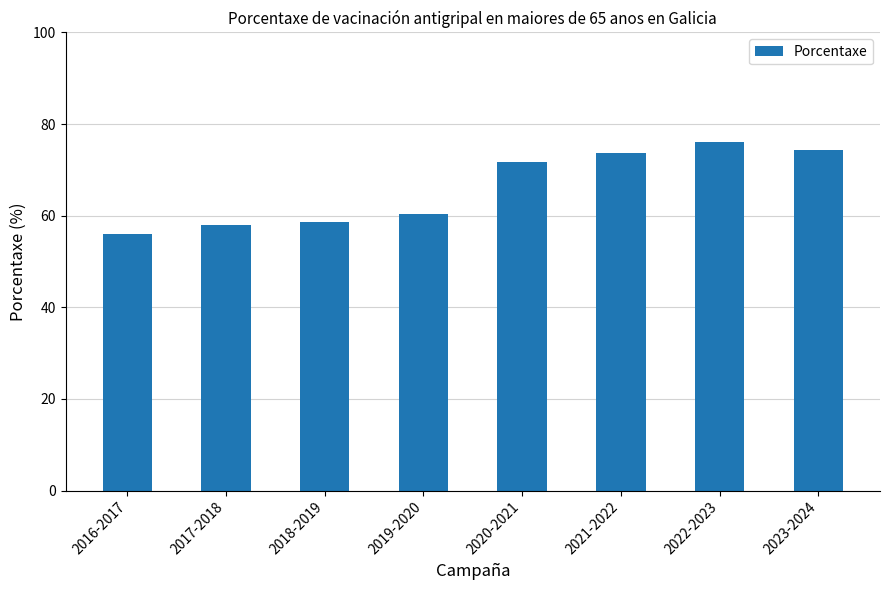

Count the number of values greater than 71.

4